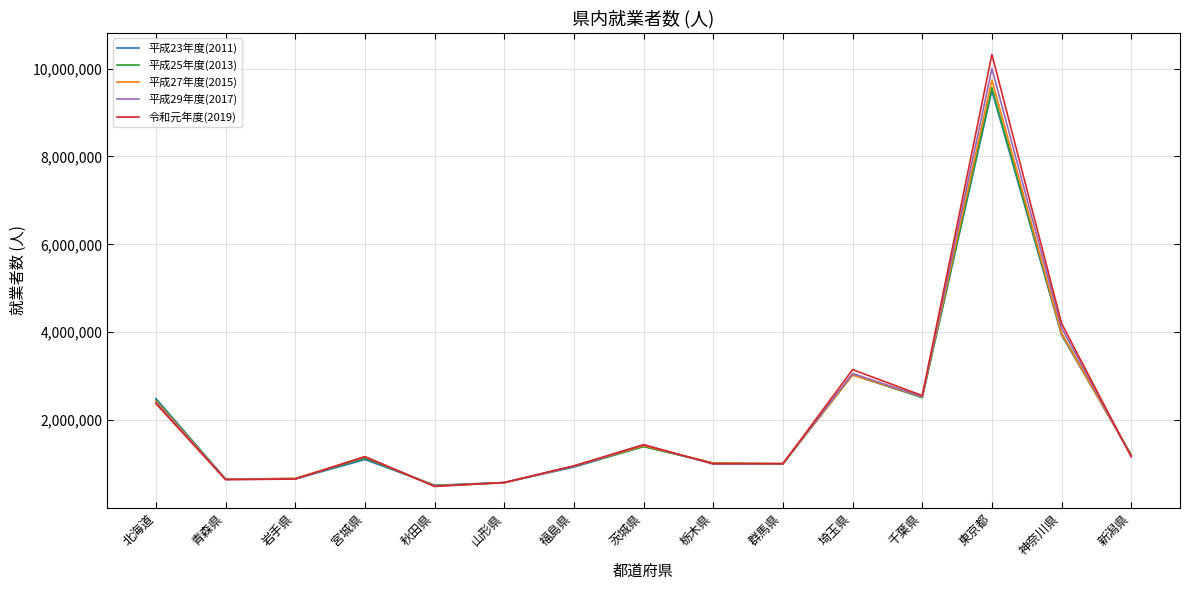

True or false: 平成27年度(2015) has more than 0 interior local peaks.

True